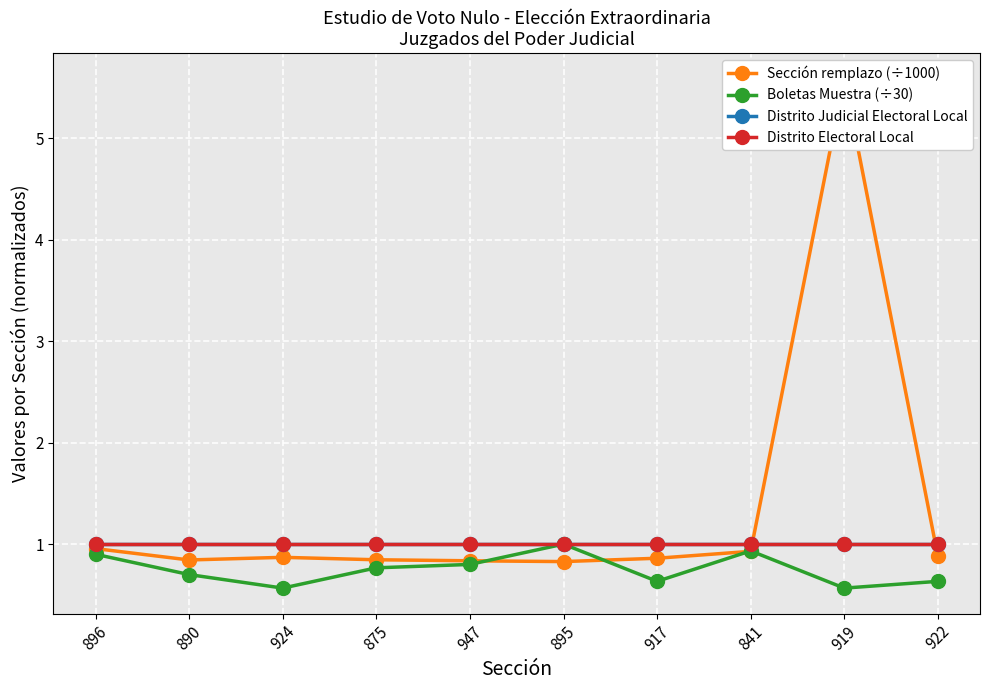

How many series are shown in this chart?

4